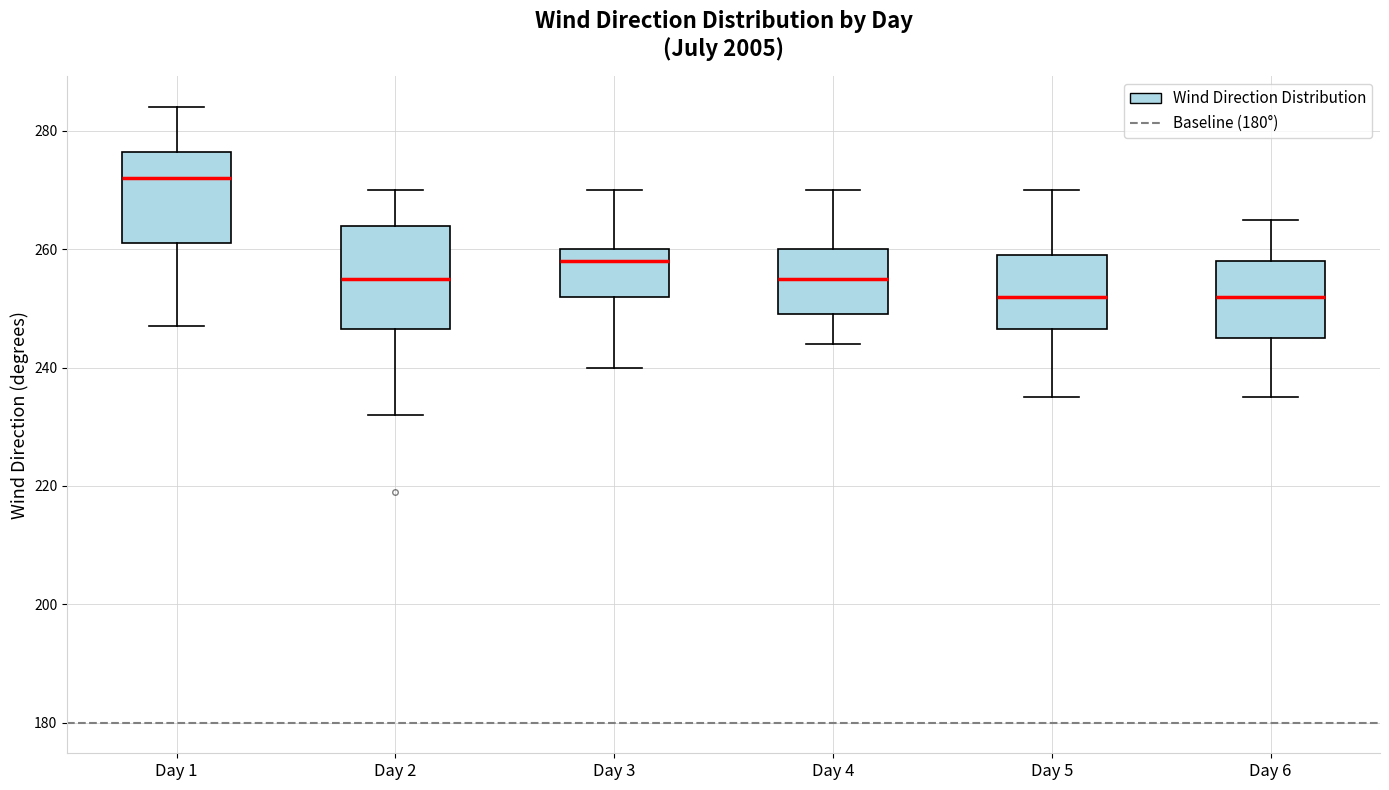

Which box has the highest median line?

Day 1